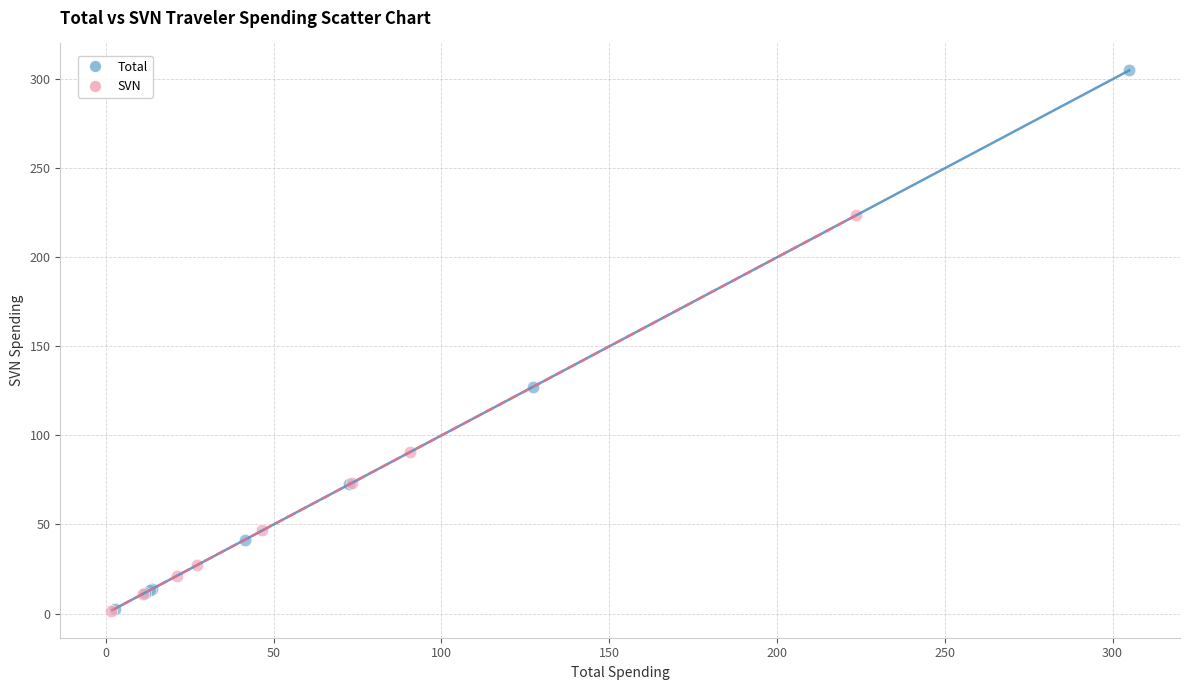

Which series contains the highest Y value?

Total